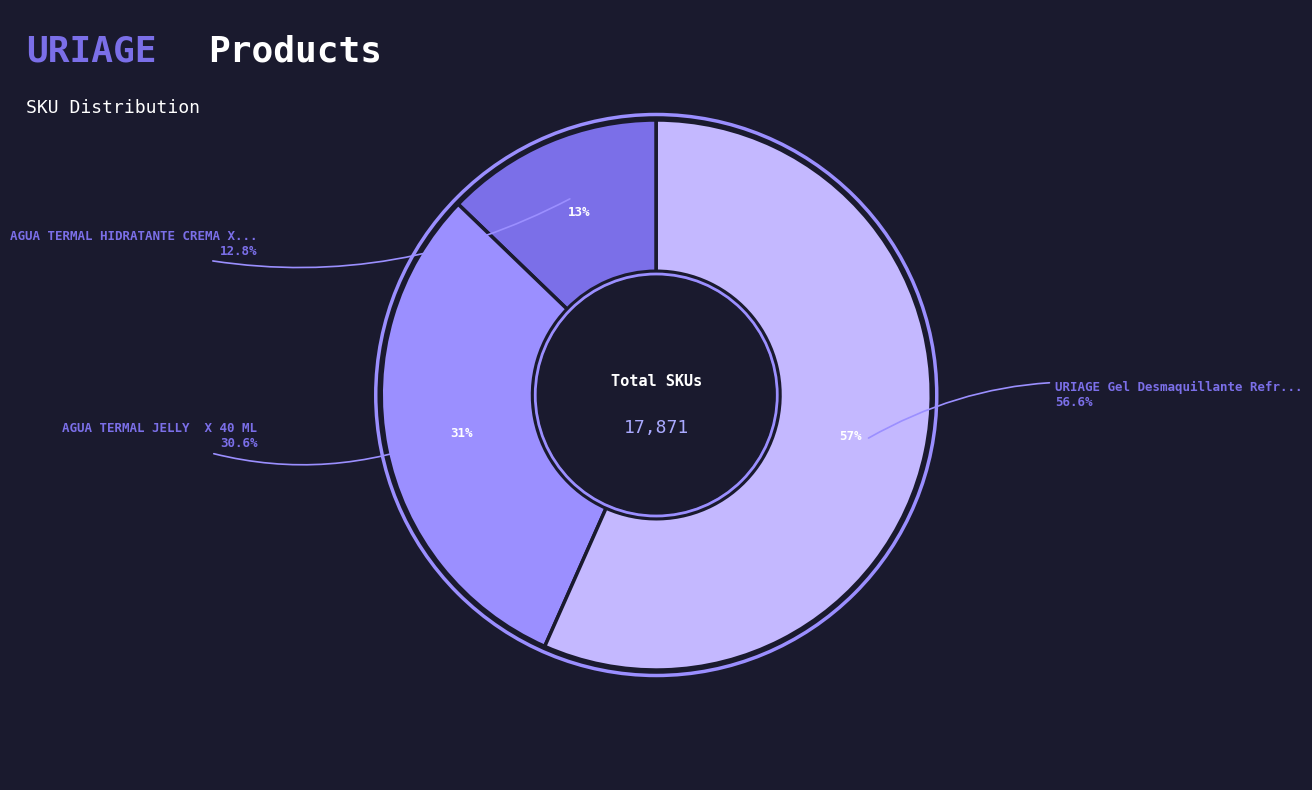

Approximately how many times larger is the value at AGUA TERMAL HIDRATANTE CREMA X40 ML compared to AGUA TERMAL JELLY  X 40 ML?

0.4